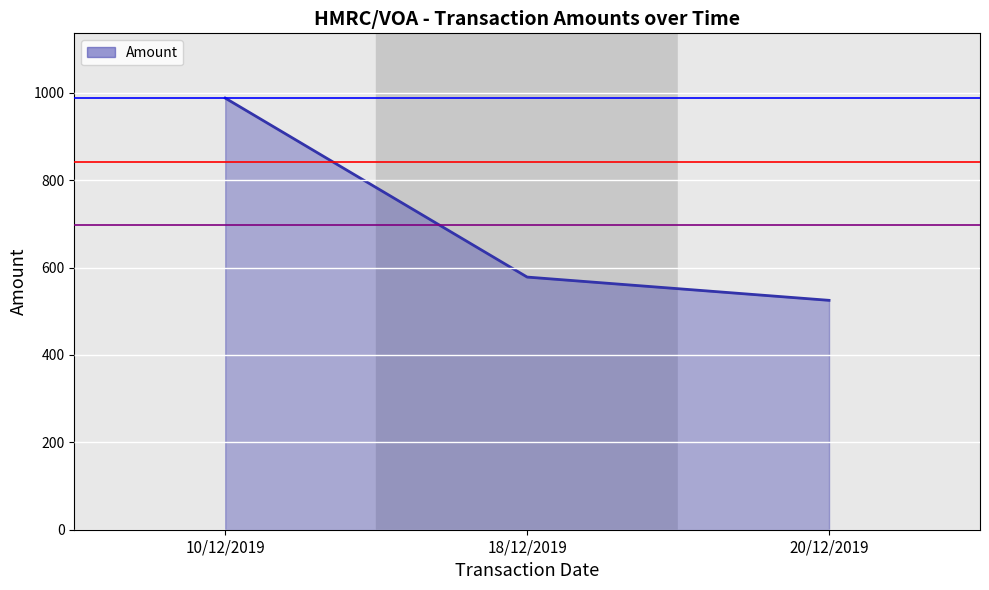

At which category does the chart reach its minimum across all series?

20/12/2019